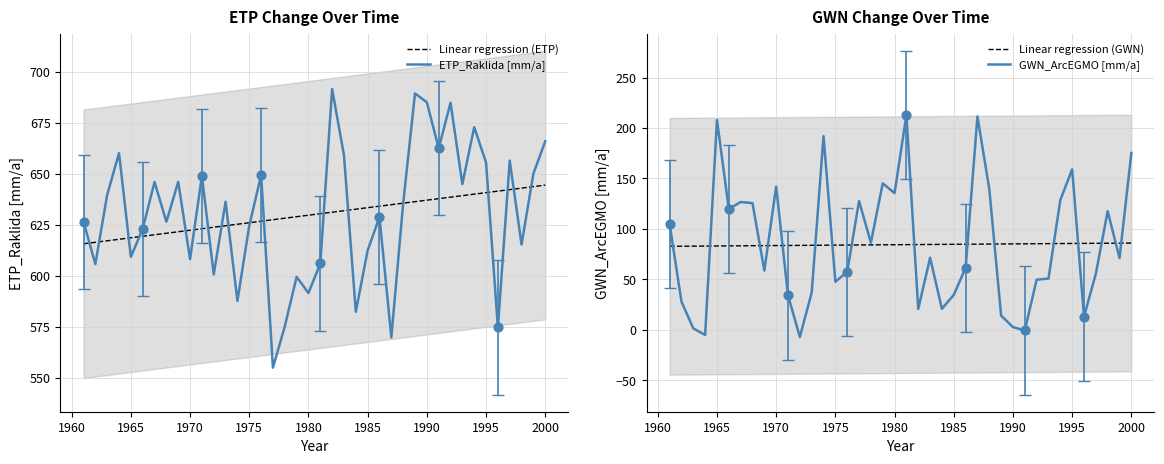

Is the value of ETP_Raklida [mm/a] at 1962 greater than the value of GWN_ArcEGMO [mm/a] at 1985?

Yes